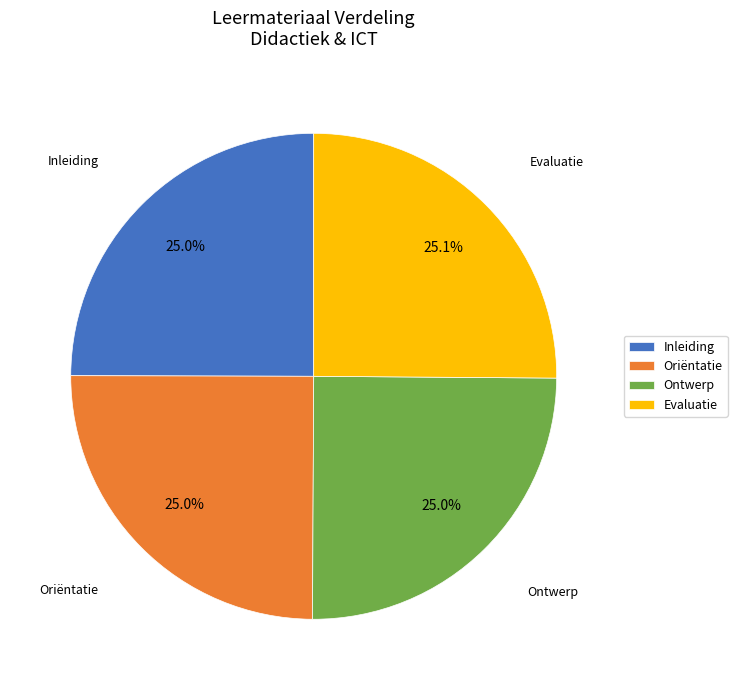

Does Inleiding represent more than half of the total?

No